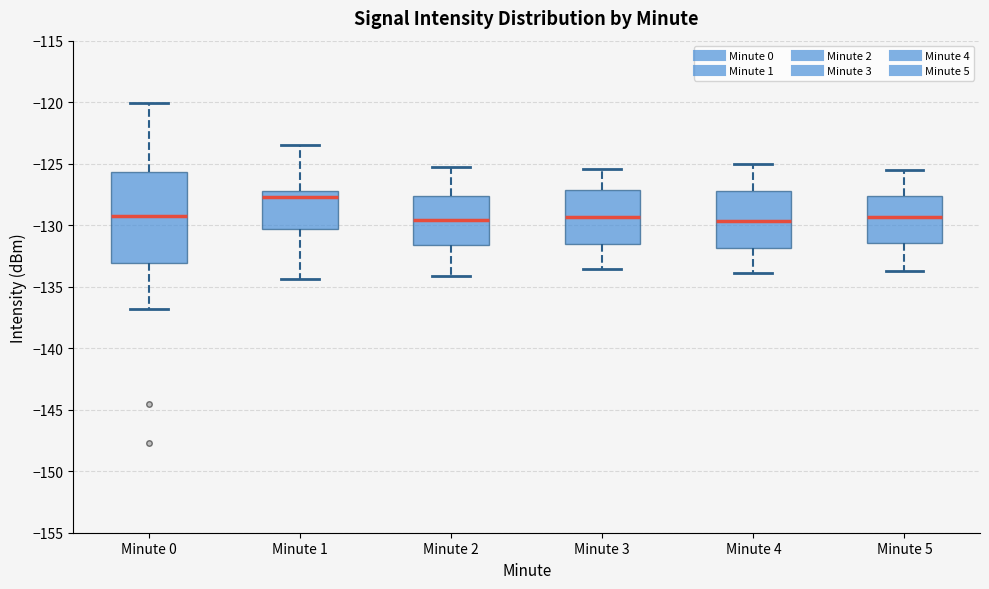

Reading left to right, transcribe this box plot: for each box, give where its median line is, the range the box spans, and where its two whiskers end, as read against the y-axis. The values are not printed on the chart, so give them approximately, as read against the axis.

Minute 0: median -129.0, box -133.0 to -125.5, whiskers -137.0 to -120.0
Minute 1: median -127.5, box -130.5 to -127.0, whiskers -134.5 to -123.5
Minute 2: median -129.5, box -131.5 to -127.5, whiskers -134.0 to -125.5
Minute 3: median -129.5, box -131.5 to -127.0, whiskers -133.5 to -125.5
Minute 4: median -129.5, box -132.0 to -127.0, whiskers -134.0 to -125.0
Minute 5: median -129.5, box -131.5 to -127.5, whiskers -133.5 to -125.5